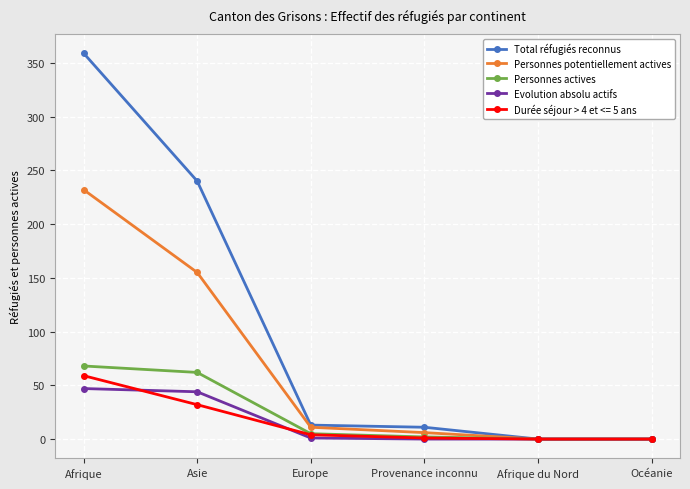

Between Europe and Océanie, which series saw the biggest shift?

Total réfugiés reconnus